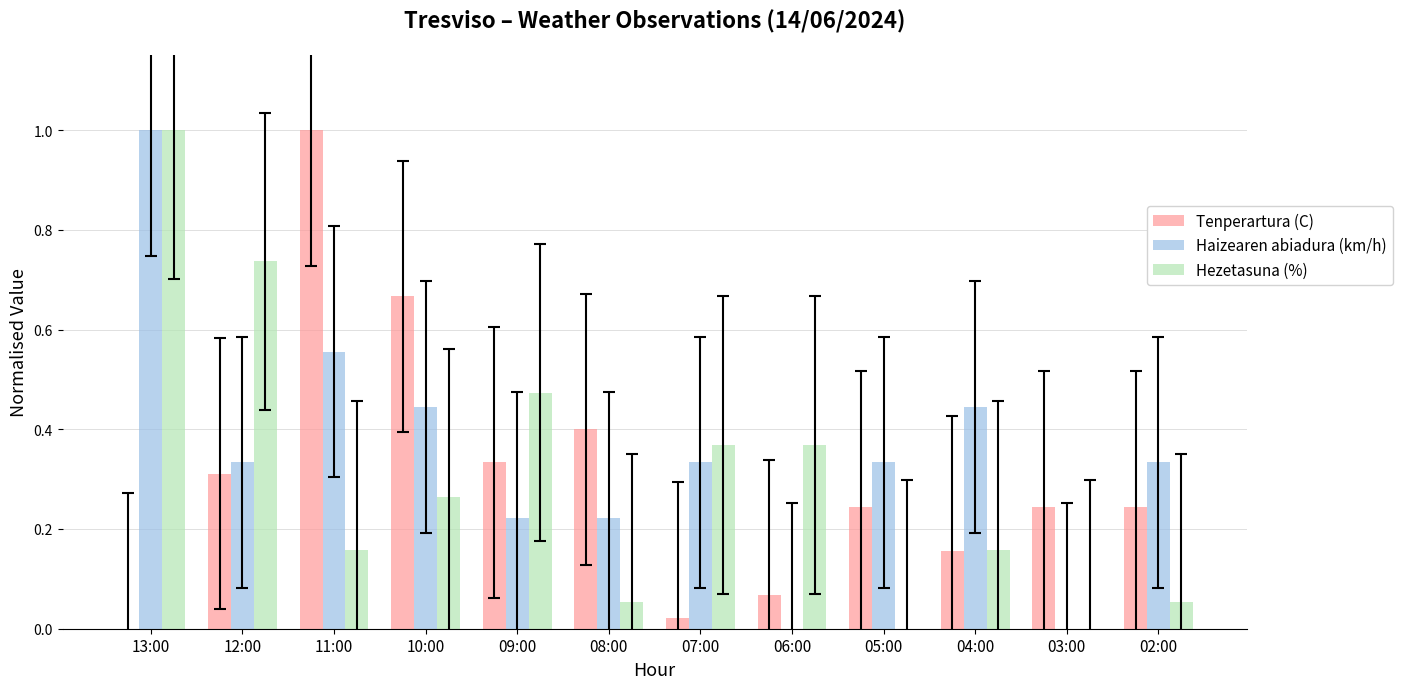

What is the maximum value shown in the chart?

1.0